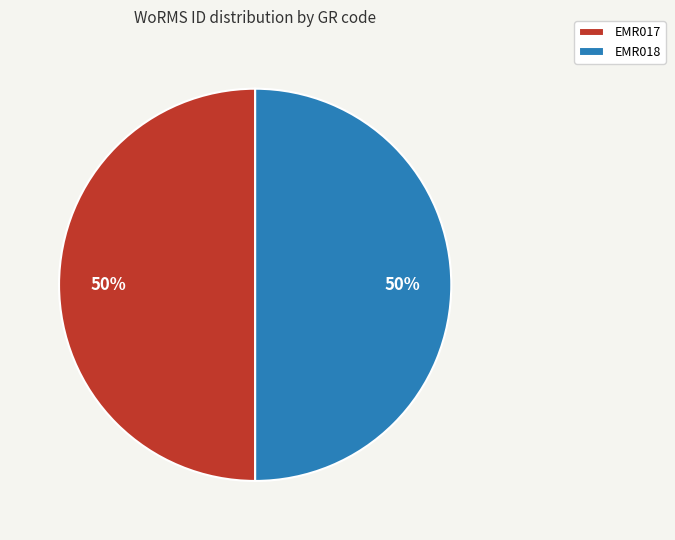

Count the number of slices in the pie.

2